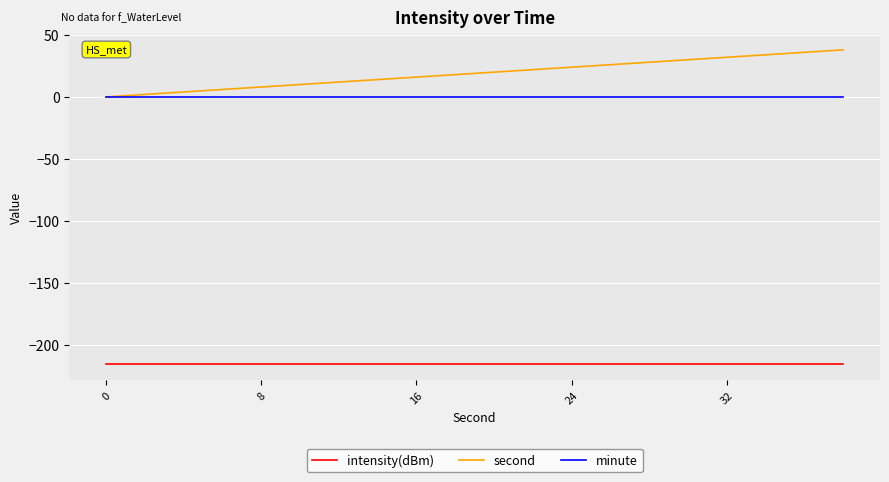

What is the smallest value displayed?

-216.0